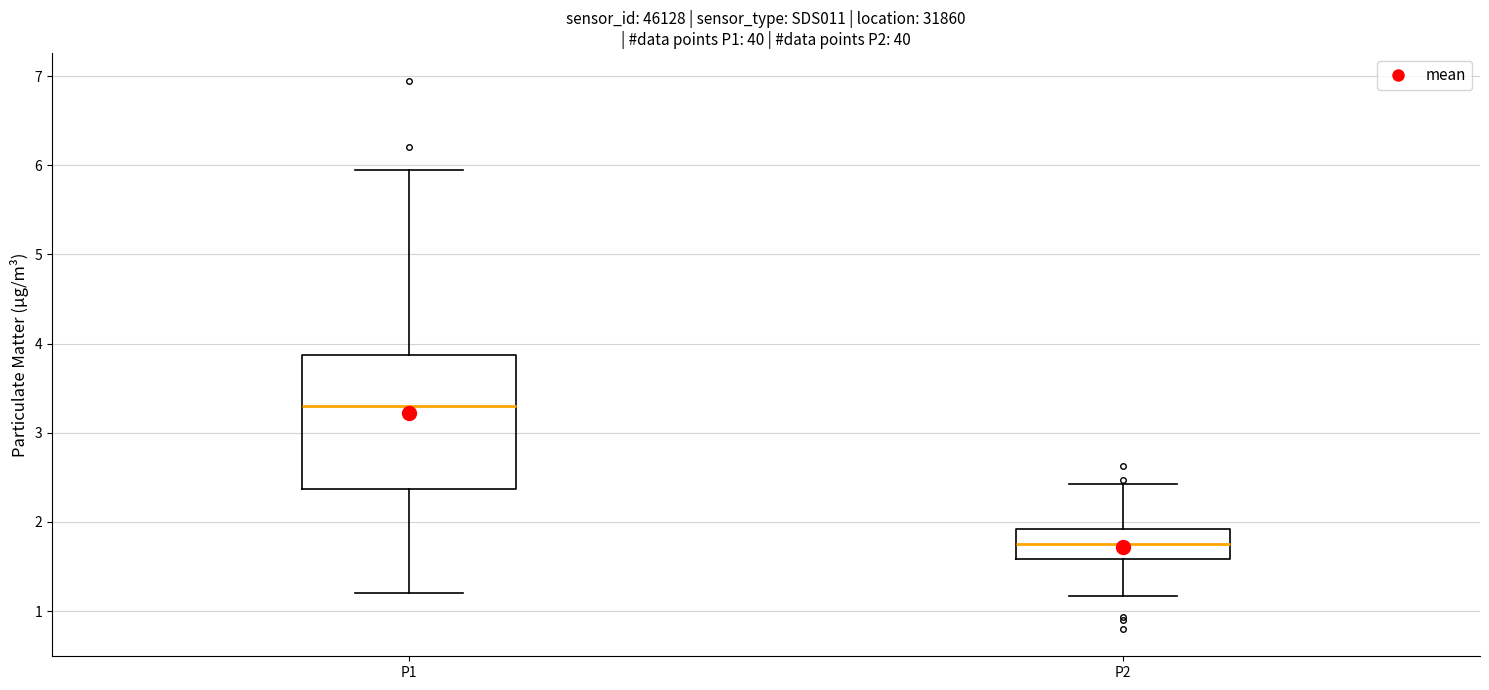

Which box's median line is the highest?

P1